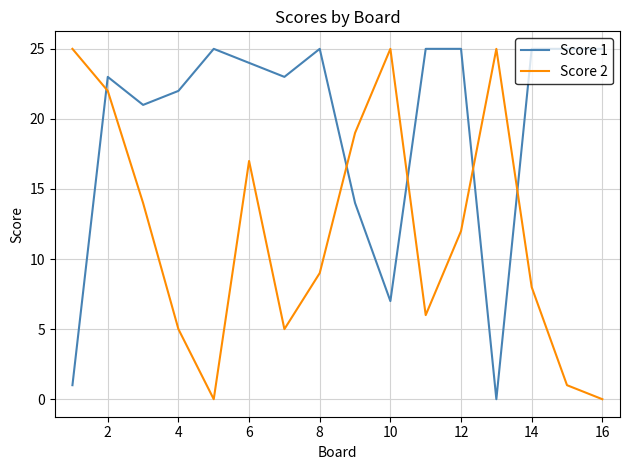

What is the maximum value for Score 2?

25